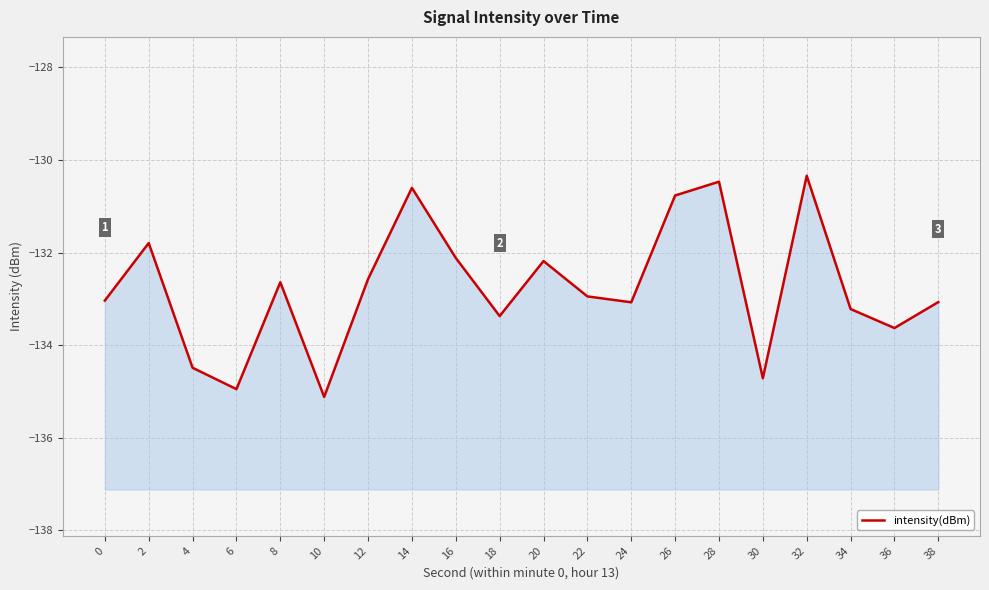

Reading right to left, transcribe all the data shown in this chart.

38=-133.1	36=-133.6	34=-133.2	32=-130.3	30=-134.7	28=-130.5	26=-130.8	24=-133.1	22=-132.9	20=-132.2	18=-133.4	16=-132.1	14=-130.6	12=-132.6	10=-135.1	8=-132.6	6=-135.0	4=-134.5	2=-131.8	0=-133.0